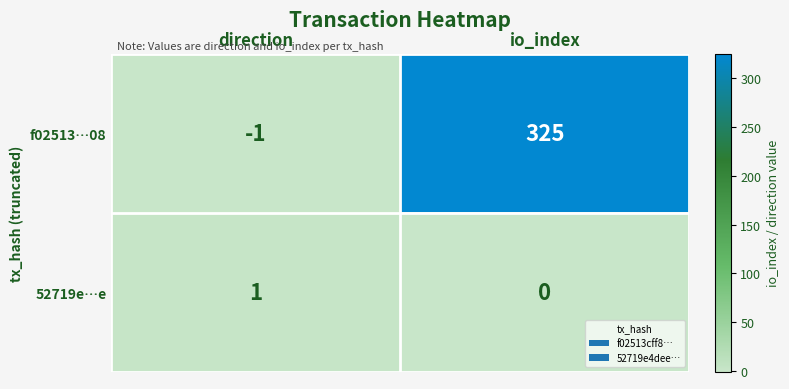

Which series has the widest spread of values?

f02513…08